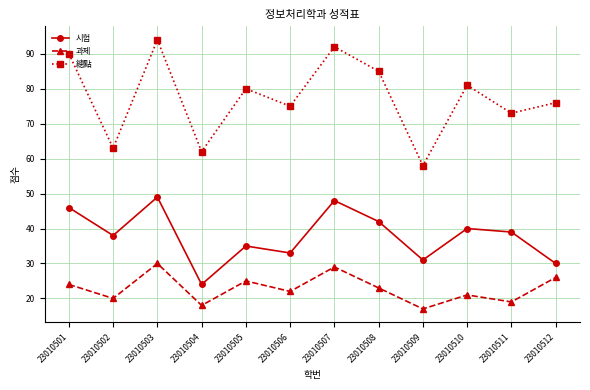

Reading left to right, what are all the values shown in this chart?

시험: 46	38	49	24	35	33	48	42	31	40	39	30
과제: 24	20	30	18	25	22	29	23	17	21	19	26
總點: 90	63	94	62	80	75	92	85	58	81	73	76